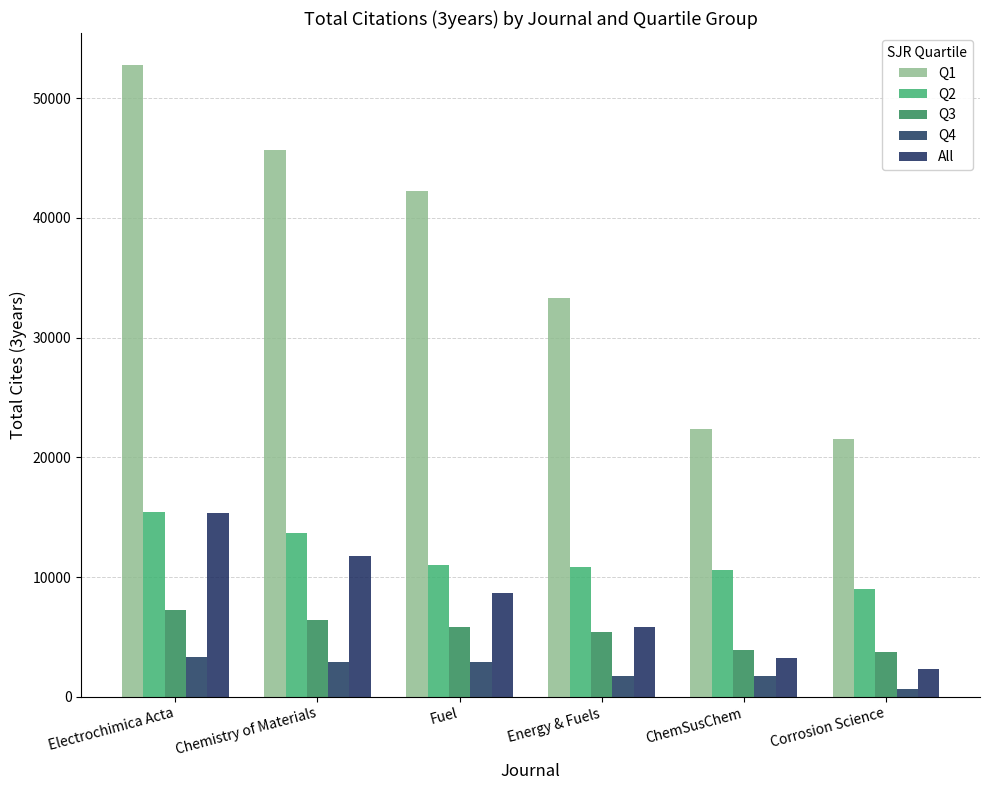

How many data points in Q4 are less than 2885?

3